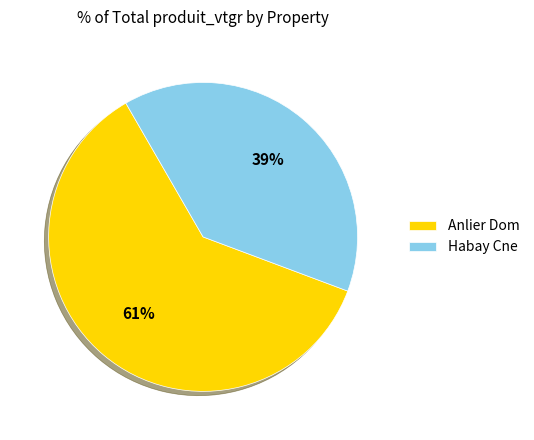

Combined, do Habay Cne and Anlier Dom account for over 50%?

Yes